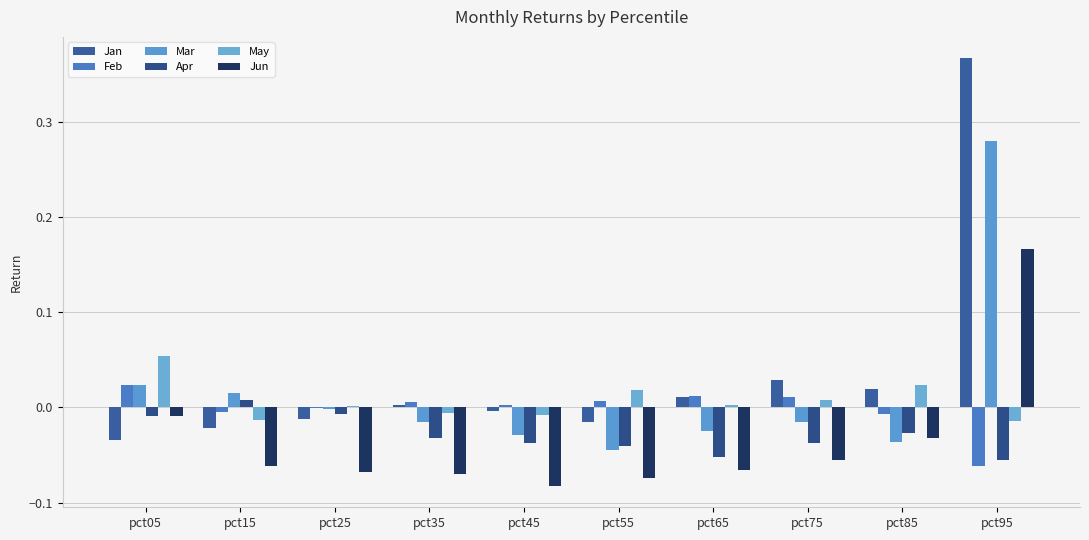

How many data points in Jun are above 0?

1